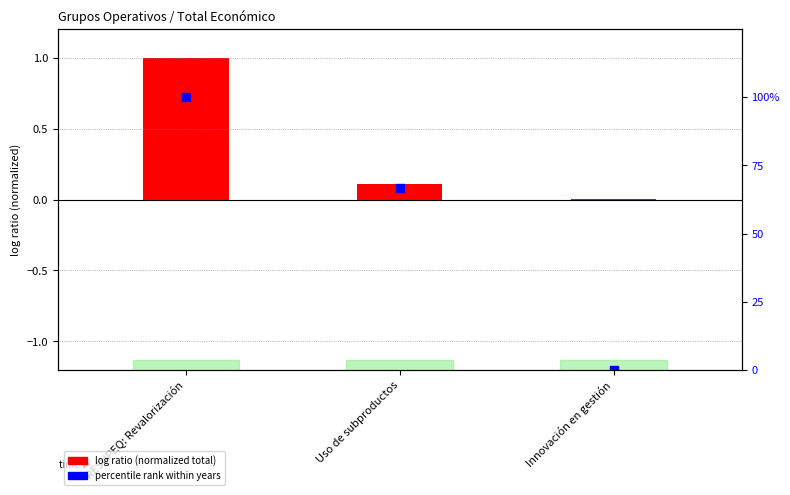

Which series reaches the minimum Y coordinate?

percentile rank (year)